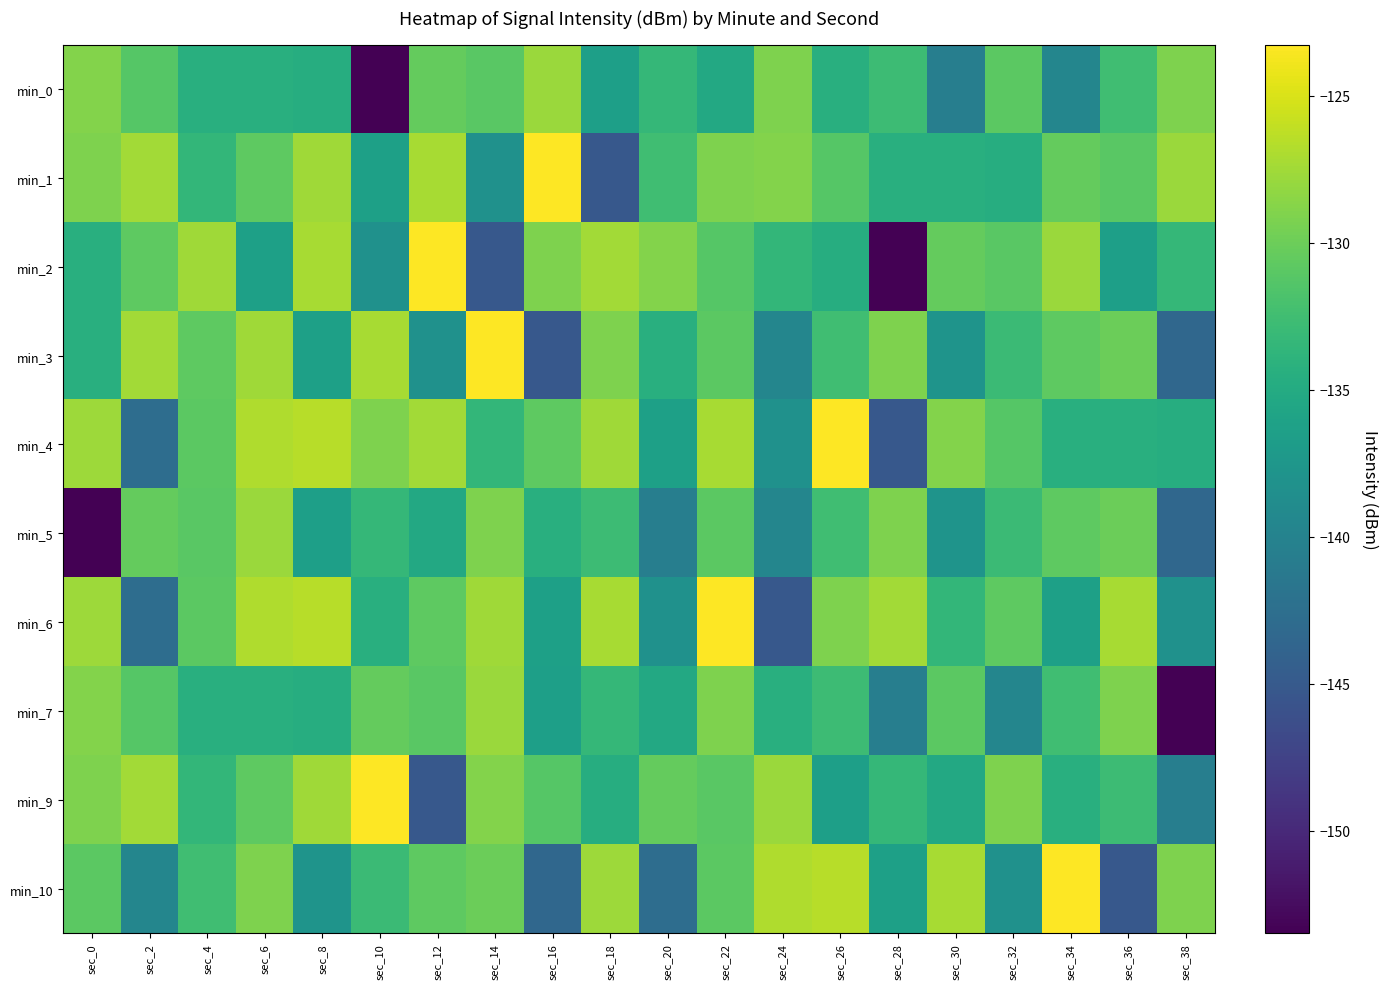

Between sec_38 and sec_2, which is larger?

sec_38